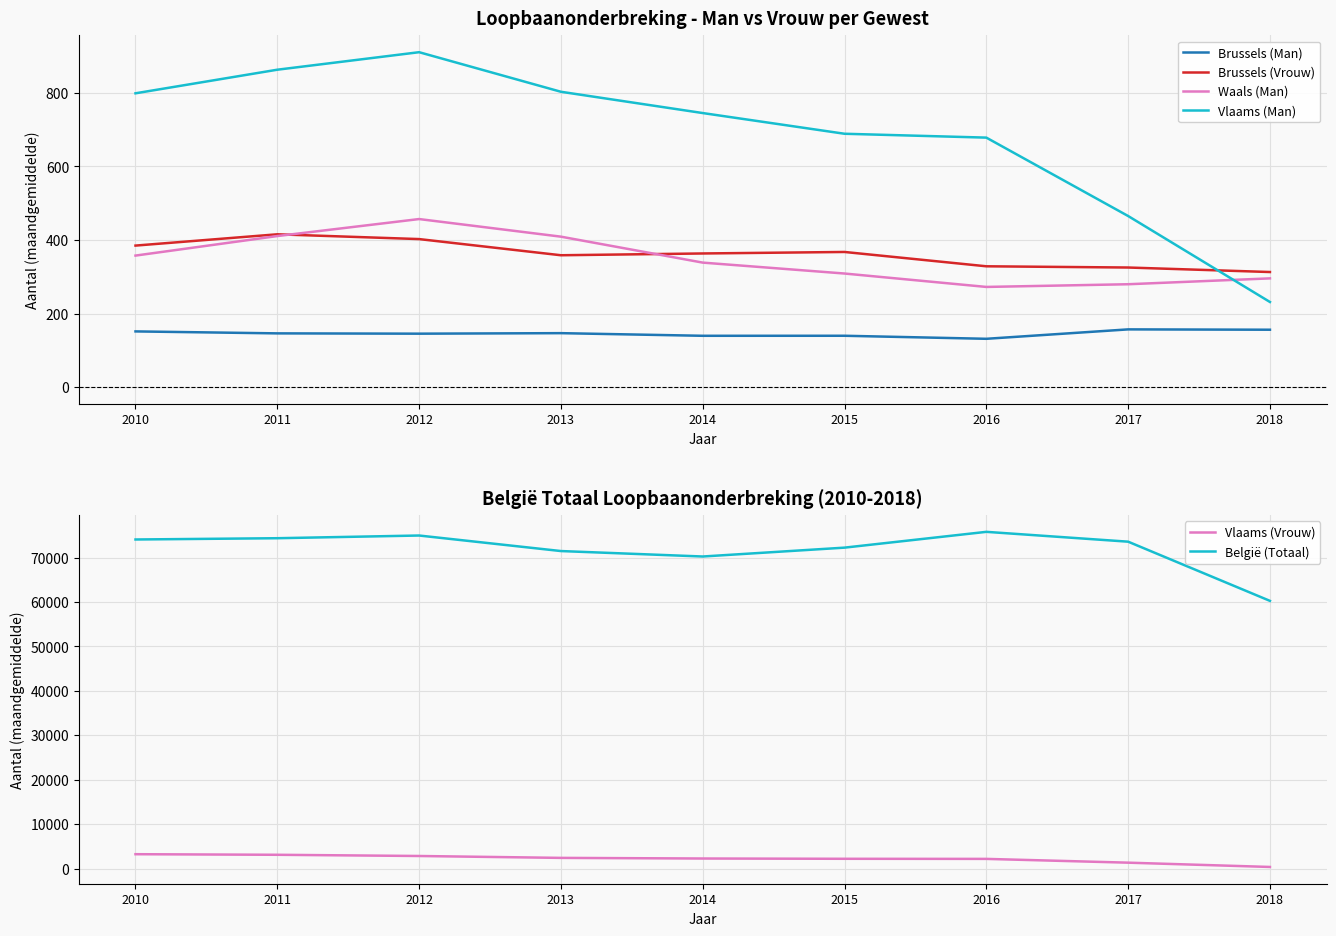

Between 2016 and 2013, which is larger?

2013